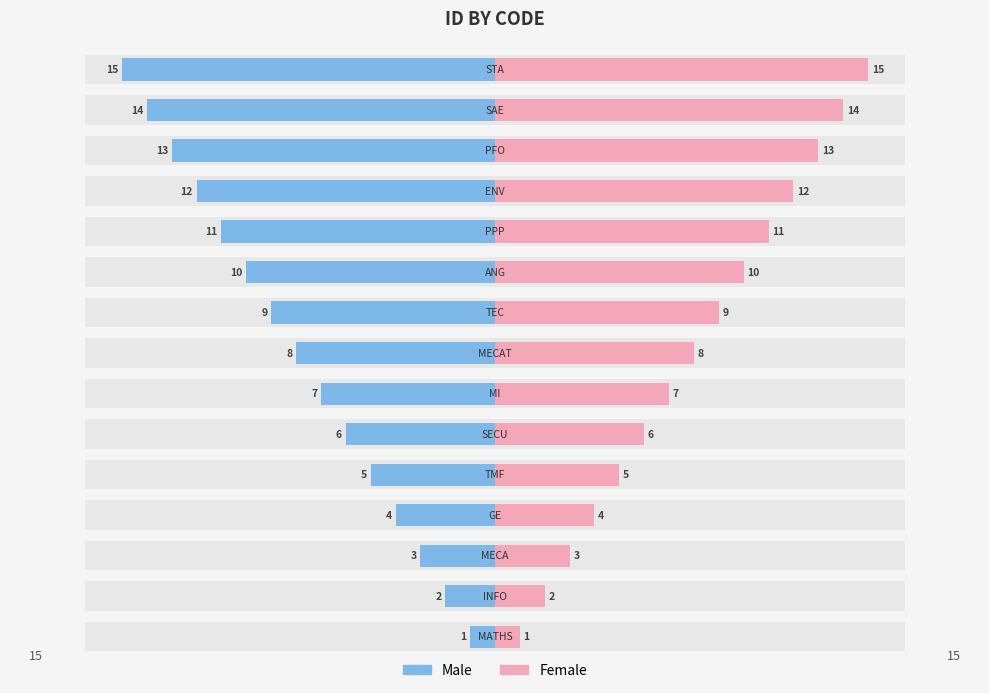

What is the difference between the maximum and minimum values in the Male series?

14